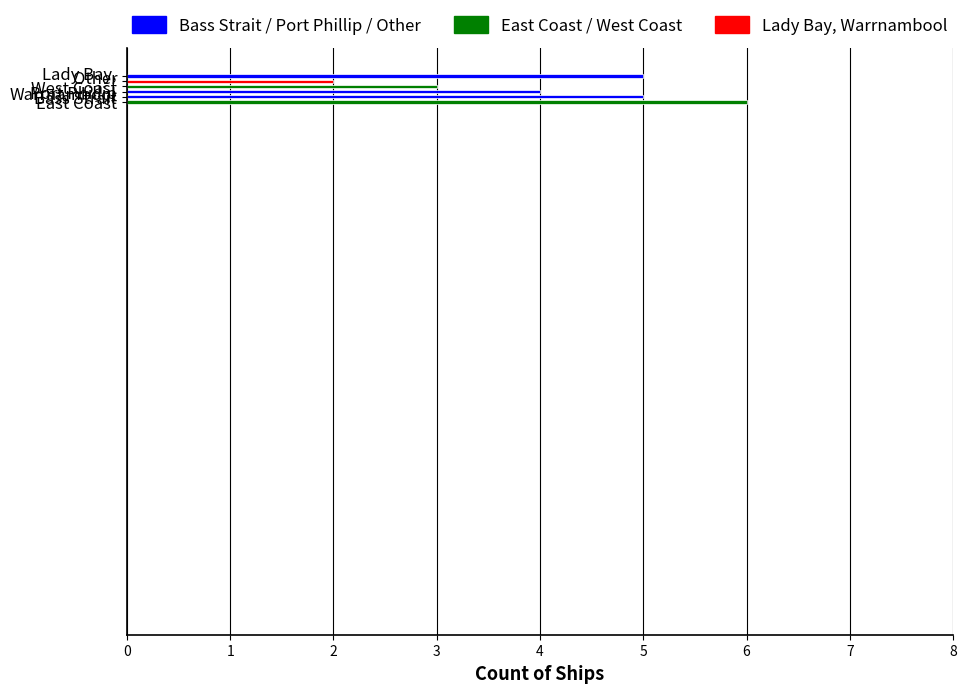

How many values are below 5?

3